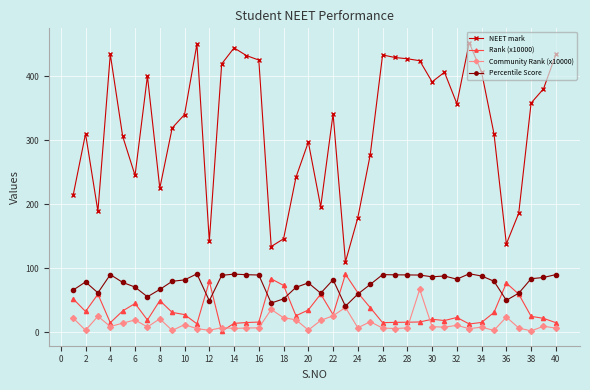

Which series has the largest range (max minus min)?

NEET mark